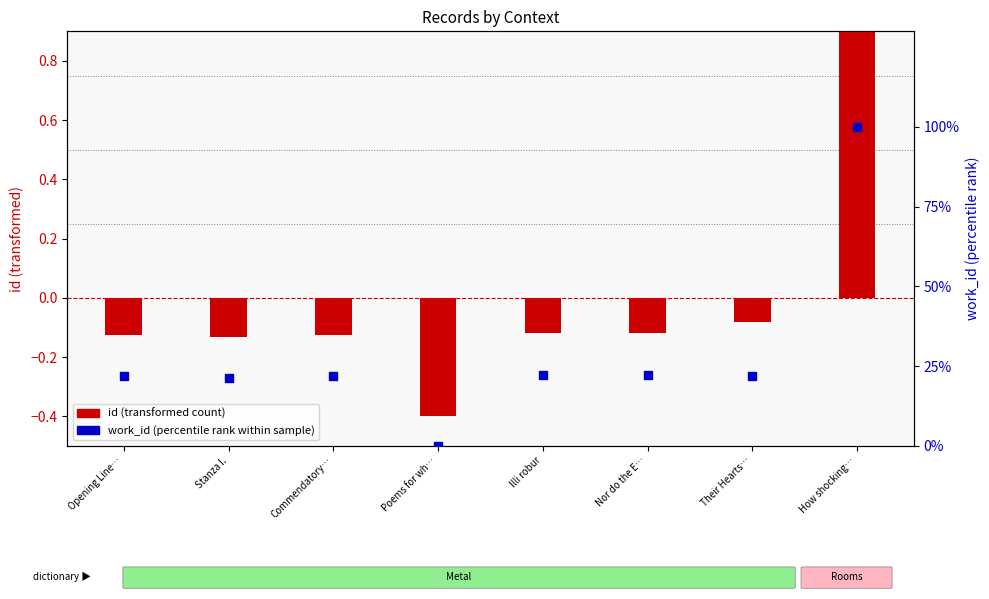

At how many categories does at least one series exceed 36?

1